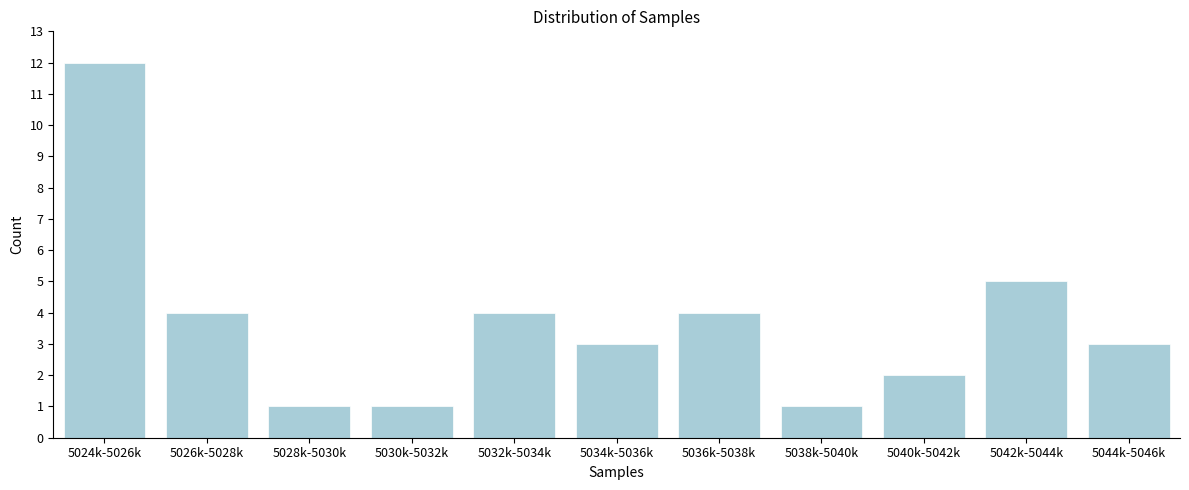

Reading right to left, transcribe all the data shown in this chart.

3	5	2	1	4	3	4	1	1	4	12